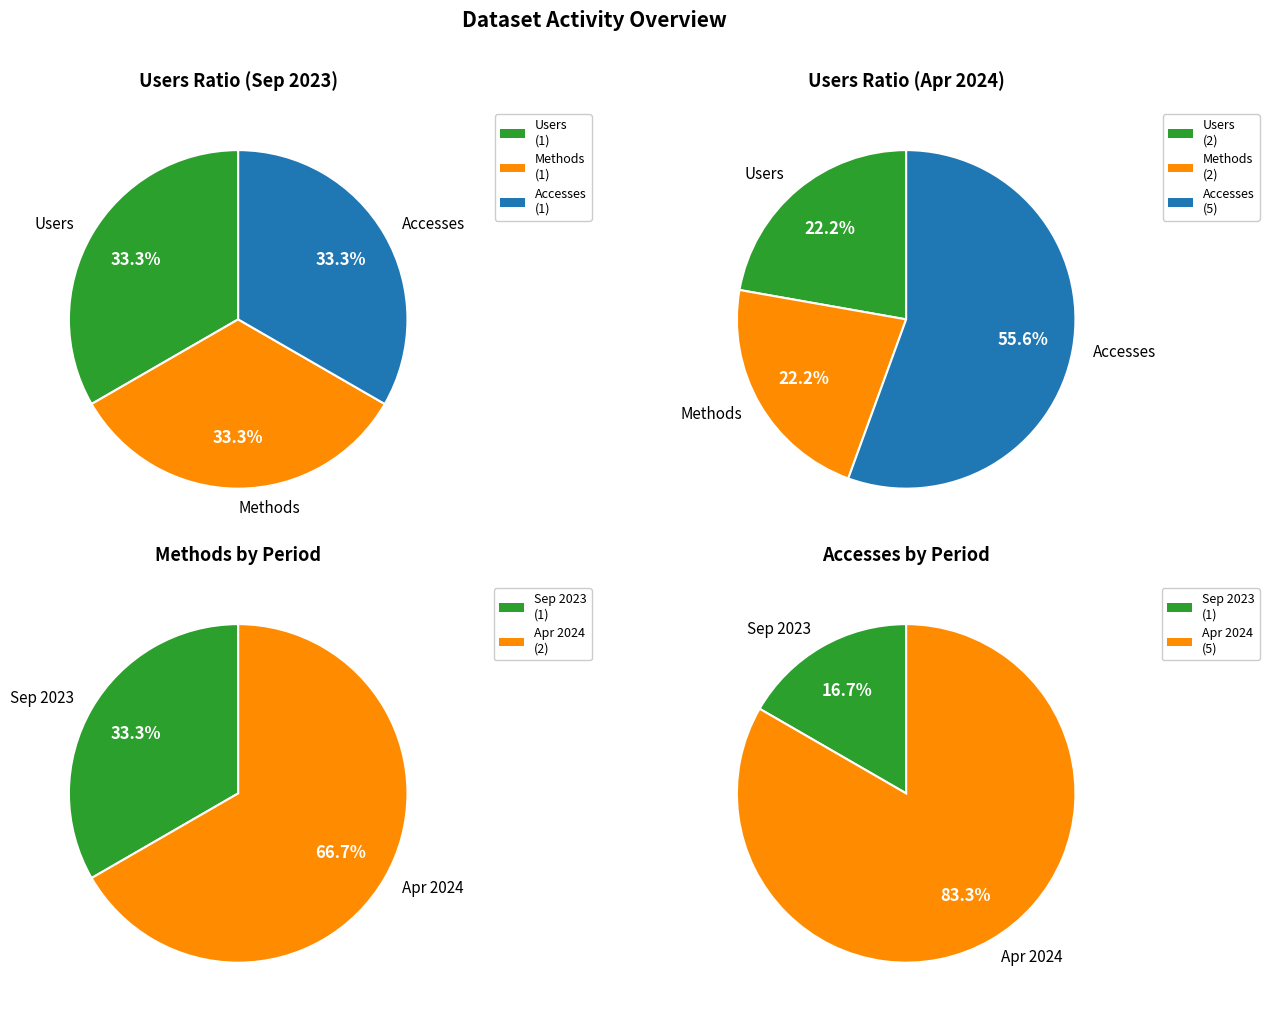

Which slice is the largest?

2024-04